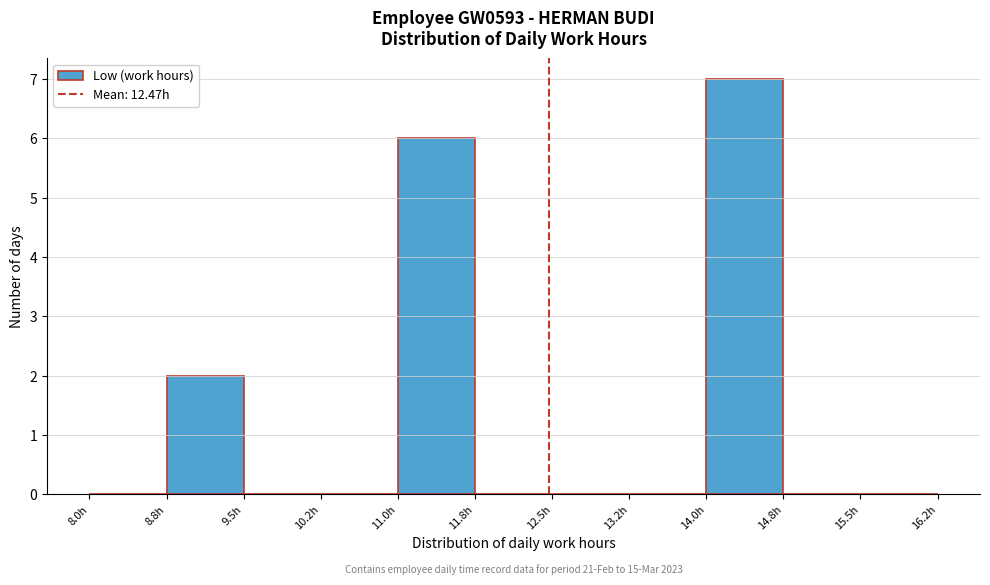

Over which range of the x-axis is the bar tallest?

14.00 to 14.75